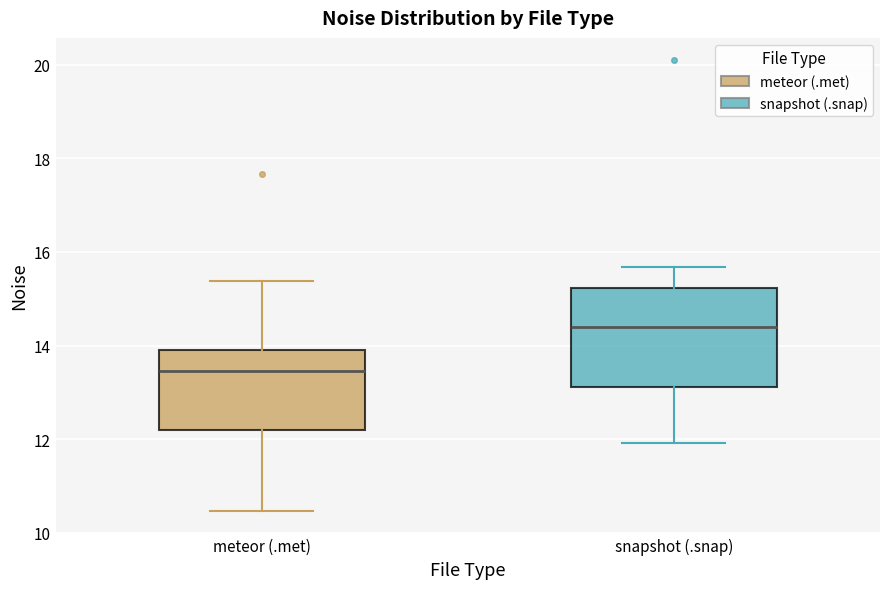

Reading left to right, transcribe this box plot: for each box, give where its median line is, the range the box spans, and where its two whiskers end, as read against the y-axis. The values are not printed on the chart, so give them approximately, as read against the axis.

meteor (.met): median 13.4, box 12.2 to 14.0, whiskers 10.4 to 15.4
snapshot (.snap): median 14.4, box 13.2 to 15.2, whiskers 12.0 to 15.6